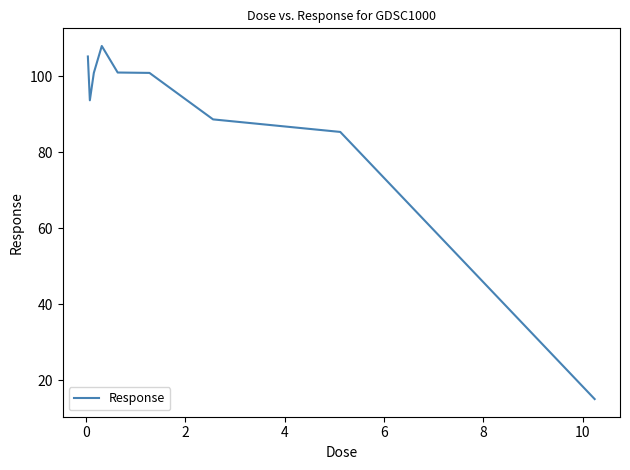

What is the difference between the maximum and minimum values?

92.9